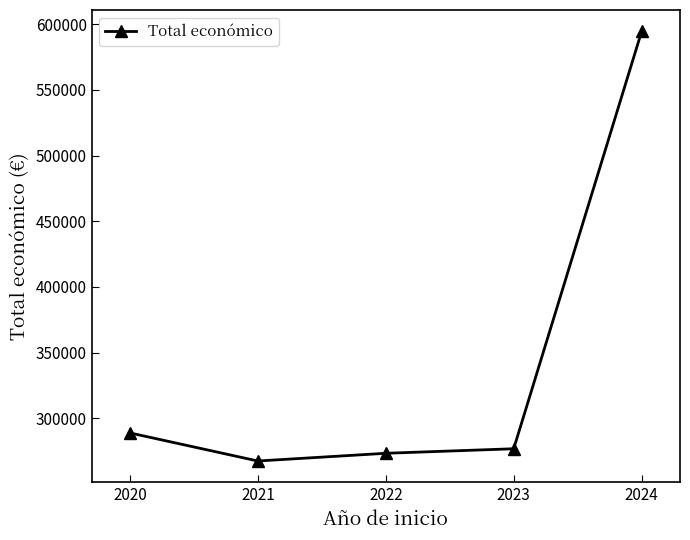

Where does the data first go above 276923?

2020